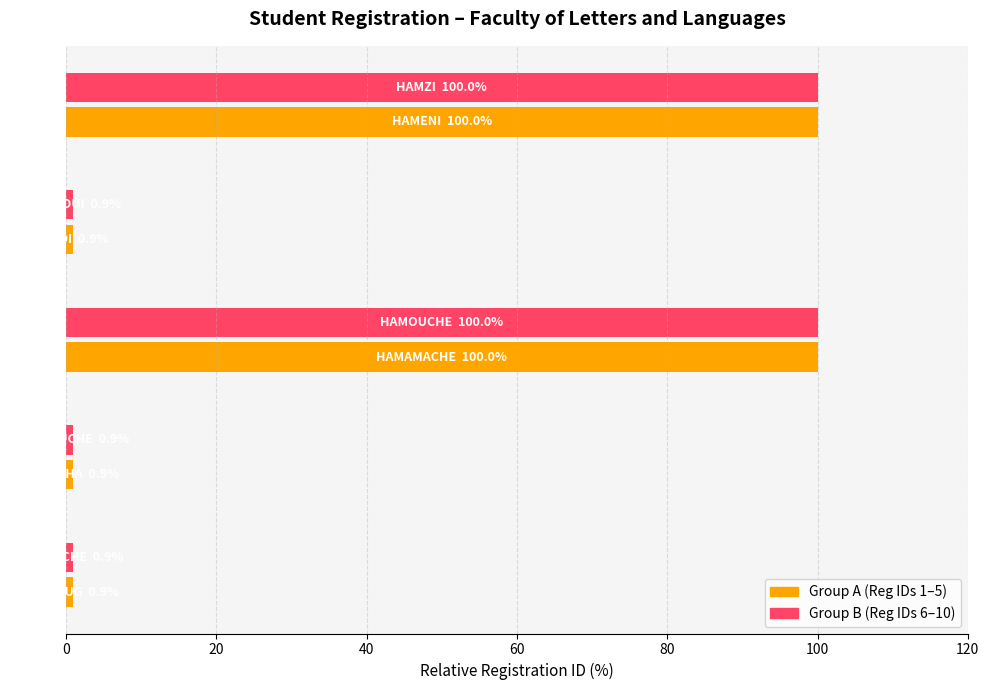

How many series are shown in this chart?

2